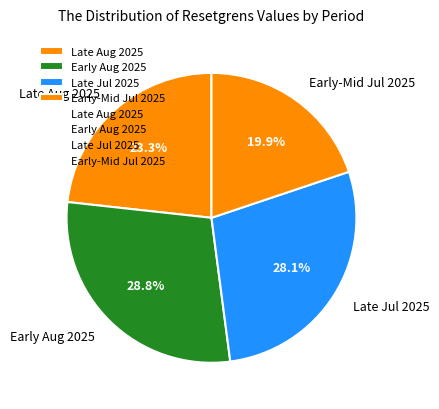

Between Late Aug 2025 and Late Jul 2025, which is larger?

Late Jul 2025